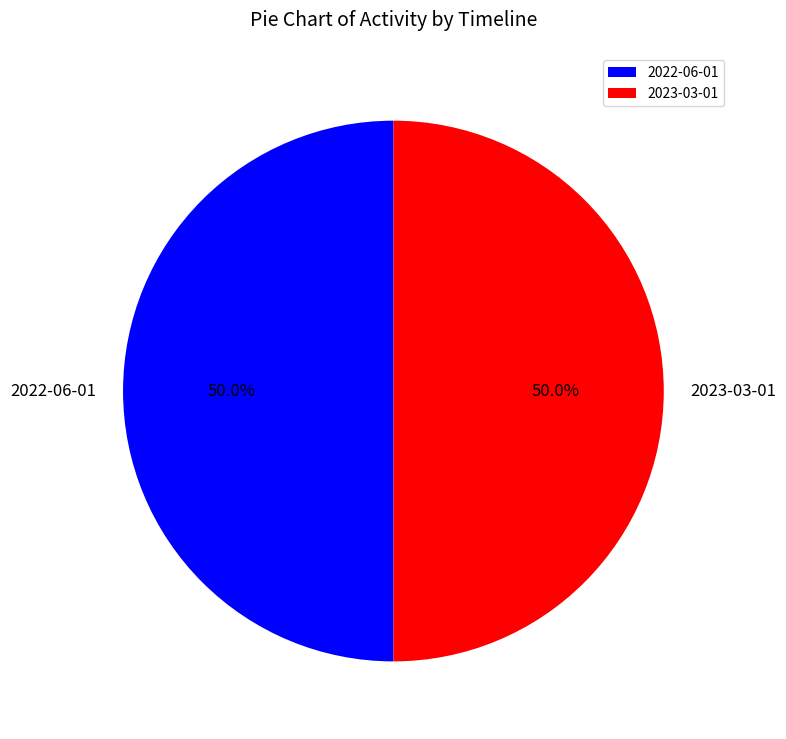

To the nearest percent, what percentage of the pie is 2022-06-01?

50%